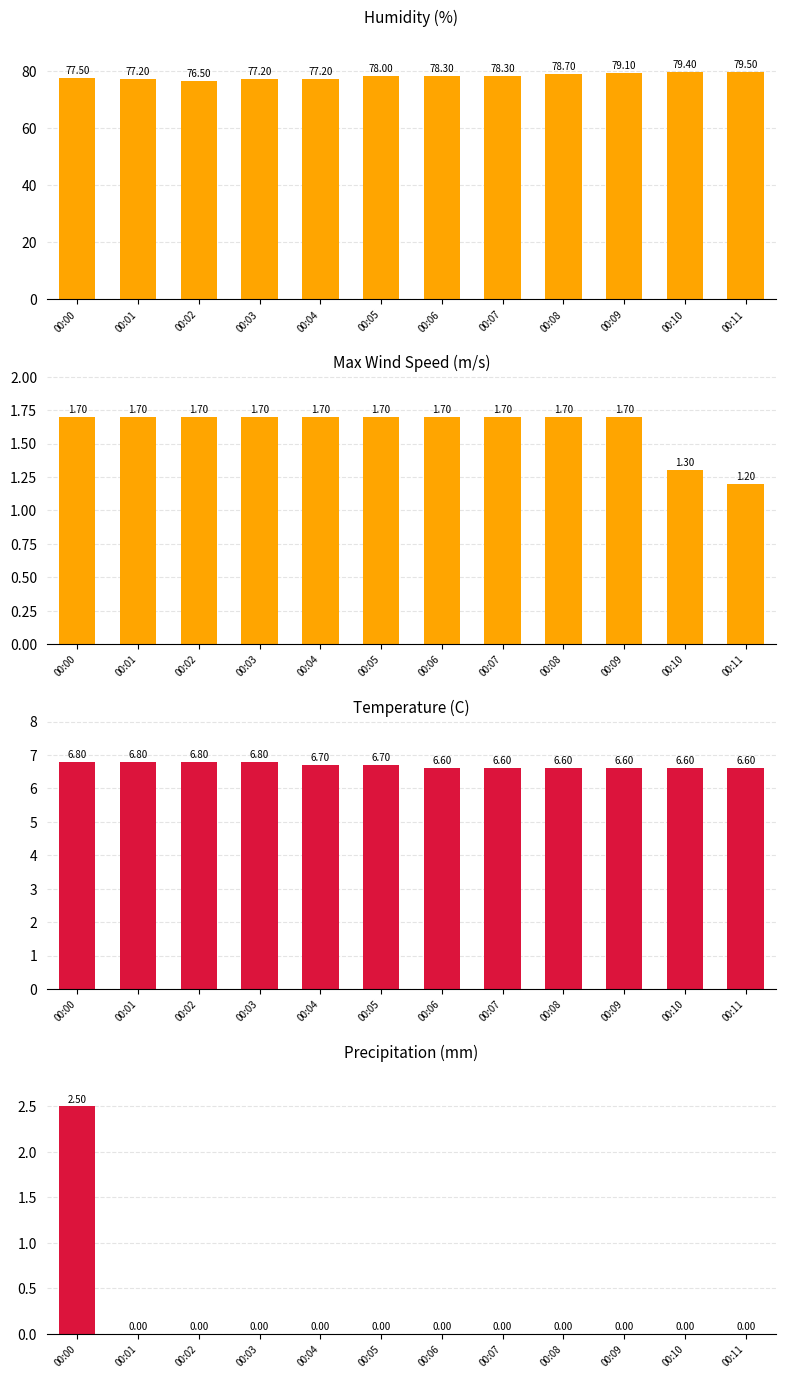

What are all the series names shown in the legend?

Humidity (%), Max Wind Speed (m/s), Temperature (C), Precipitation (mm)